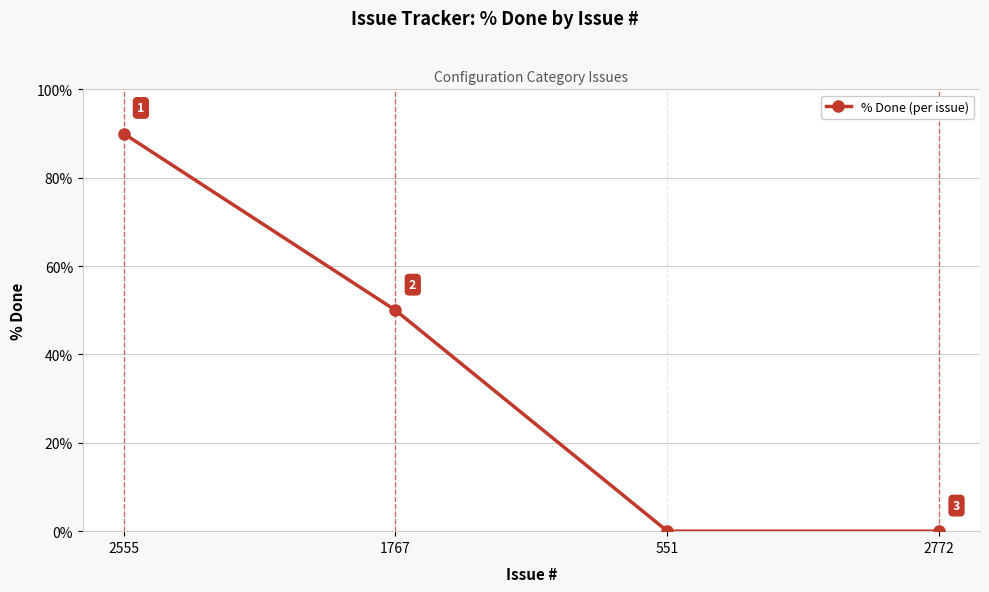

Where does the data first go above 50?

2555